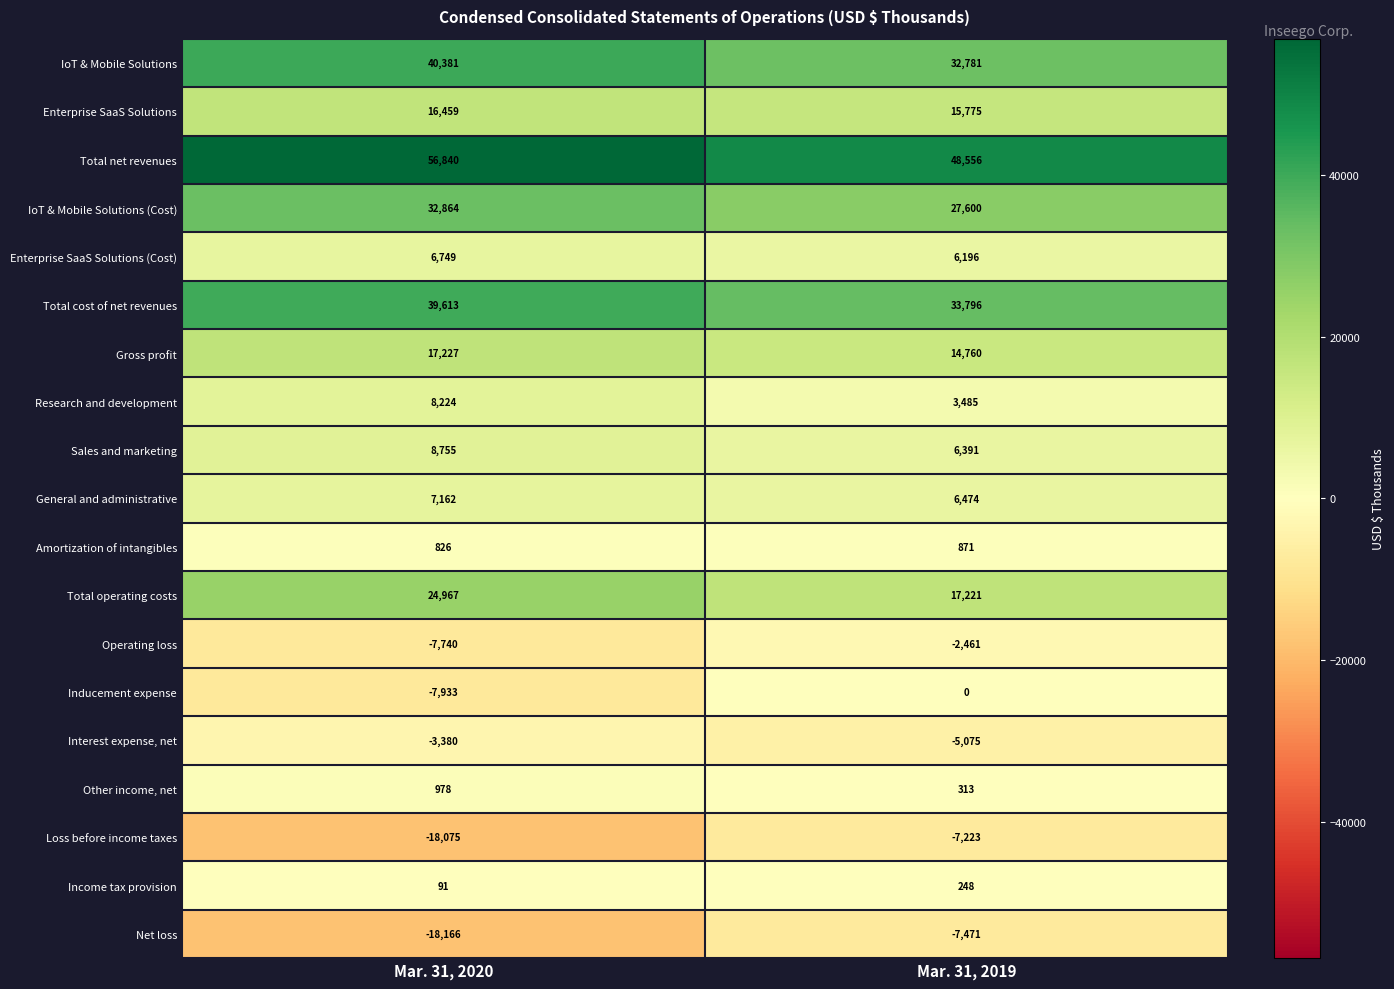

Is it true that Inducement expense equals -7933 at Mar. 31, 2020?

True